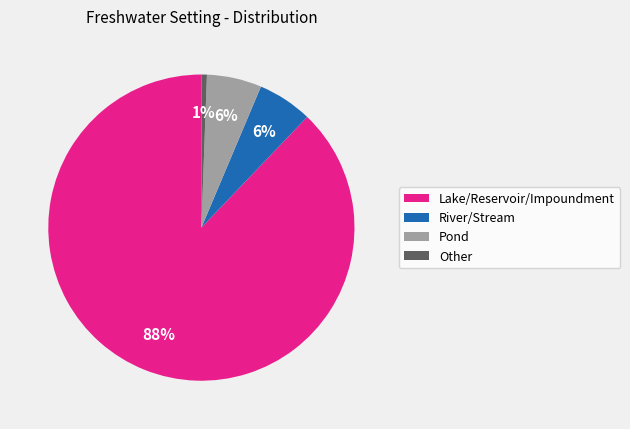

What is the smallest slice in the pie chart?

Other